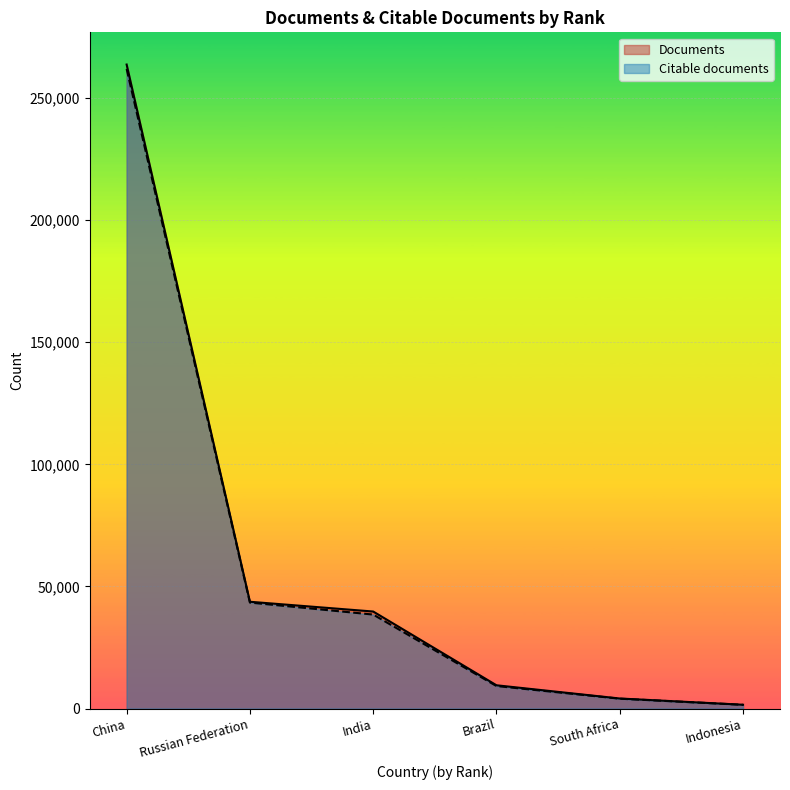

What is the total value across all series at Russian Federation?

87117